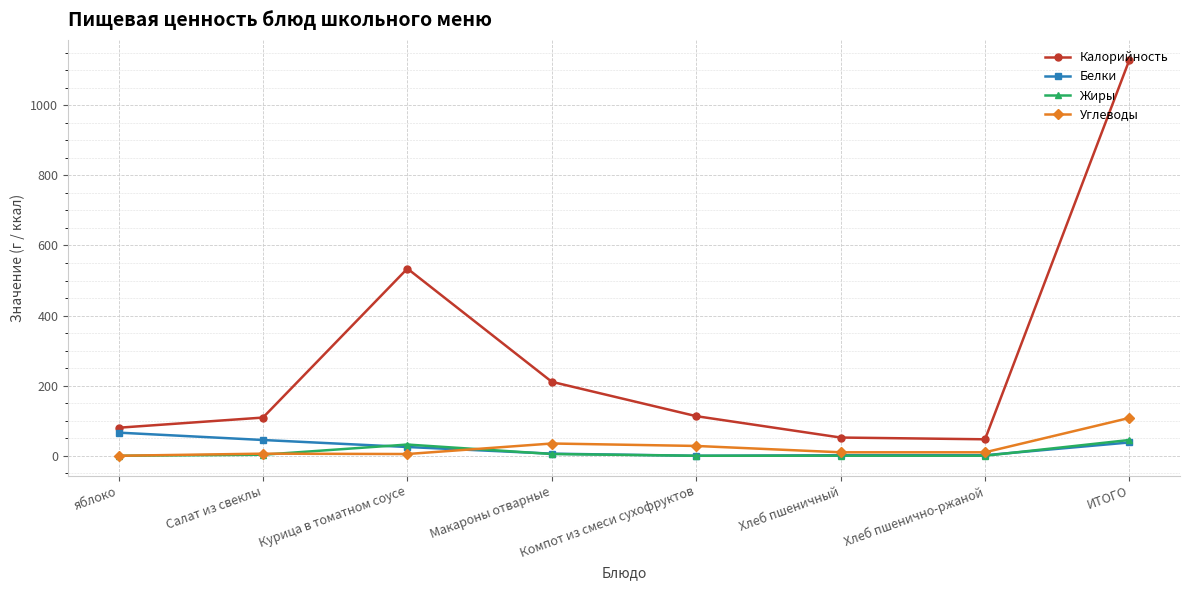

At which category does the chart reach its peak across all series?

ИТОГО